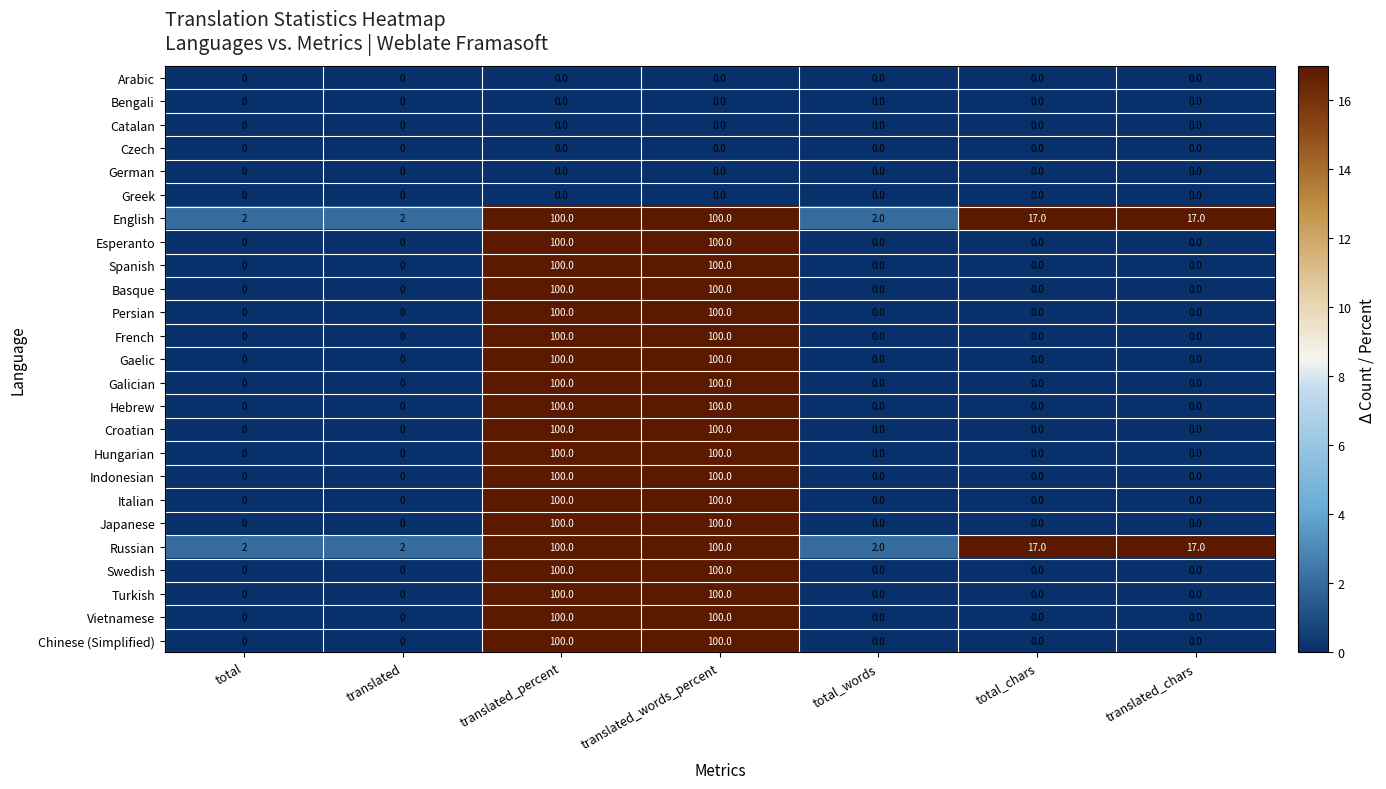

What is the spread (max minus min) of values at translated_chars?

17